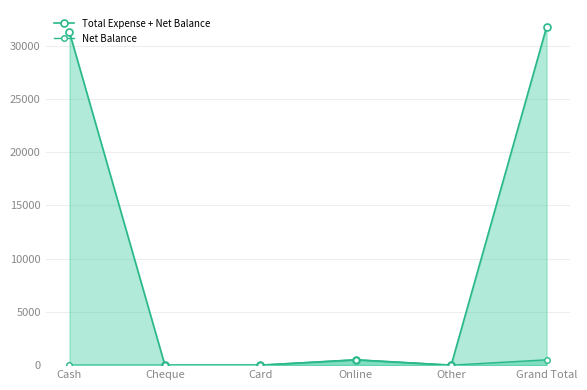

What are all the series names shown in the legend?

Total Expense + Net Balance, Net Balance